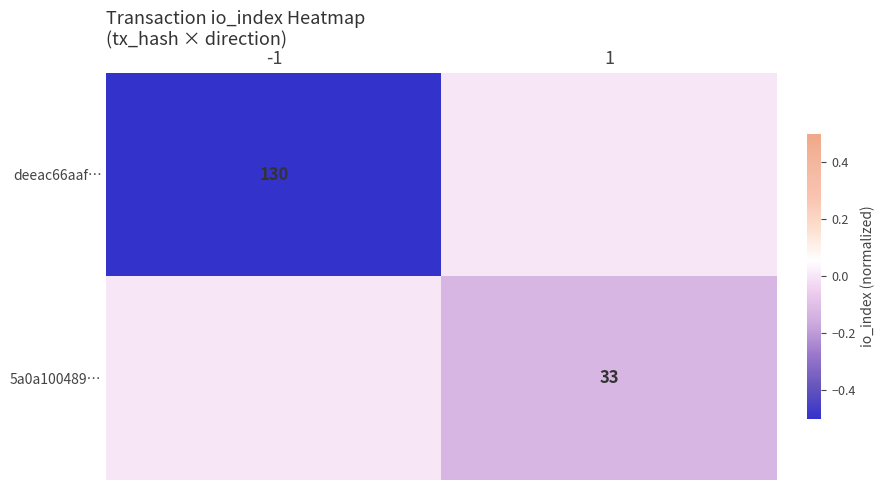

Is the value of 5a0a100489… at 1 greater than the value of deeac66aaf… at -1?

No